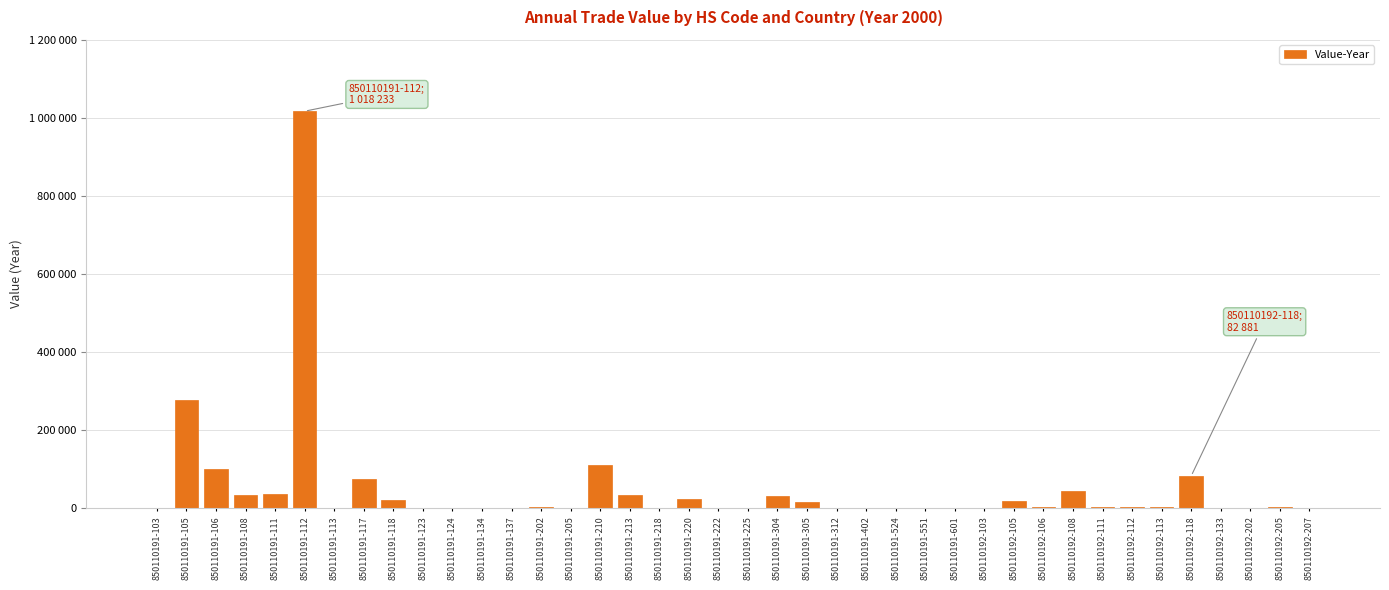

What is the average value?

49162